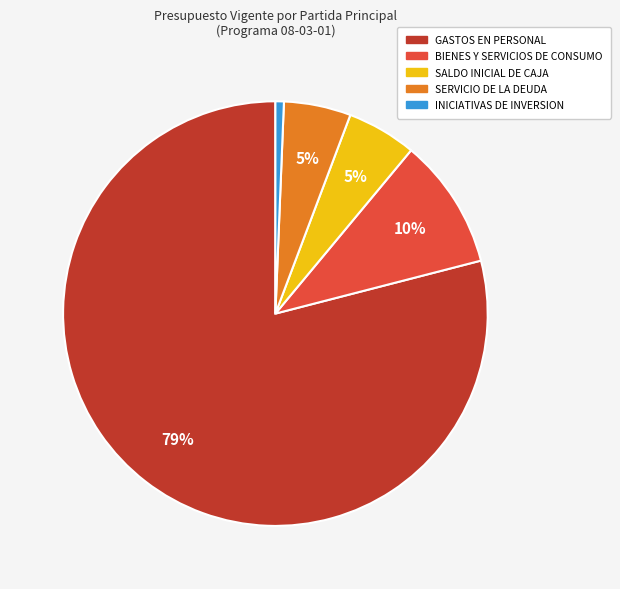

Approximately how many times larger is the value at SALDO INICIAL DE CAJA compared to SERVICIO DE LA DEUDA?

1.0